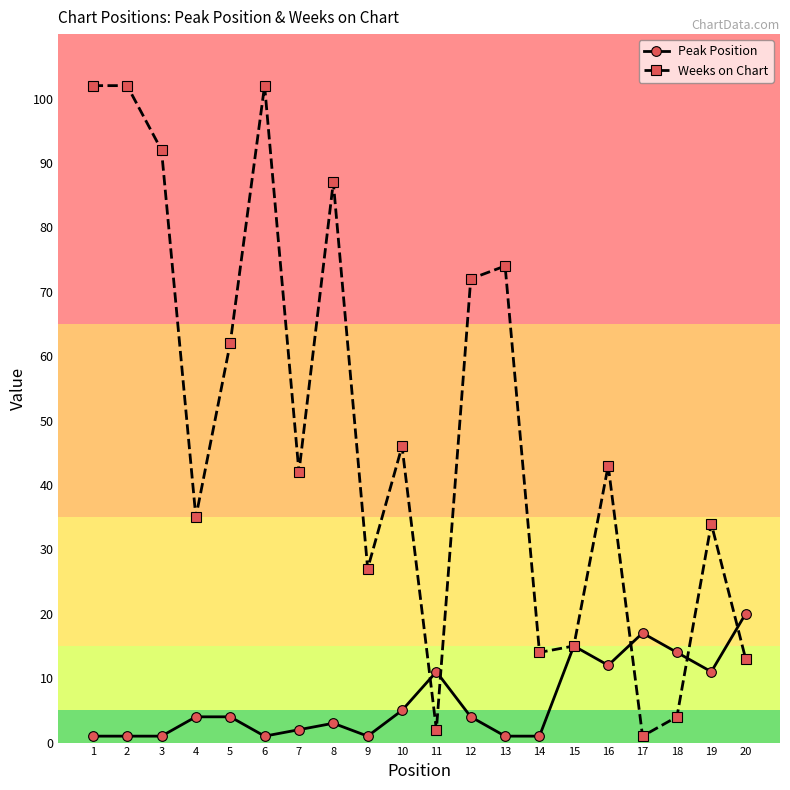

Which series ends up on top after the final intersection of Peak Position and Weeks on Chart?

Peak Position